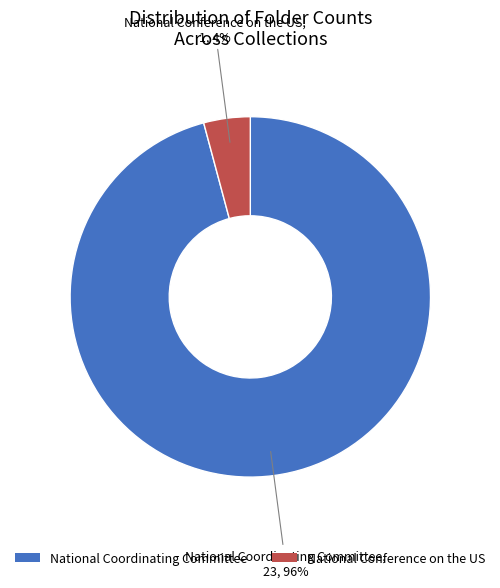

Is there a majority slice in this chart?

Yes